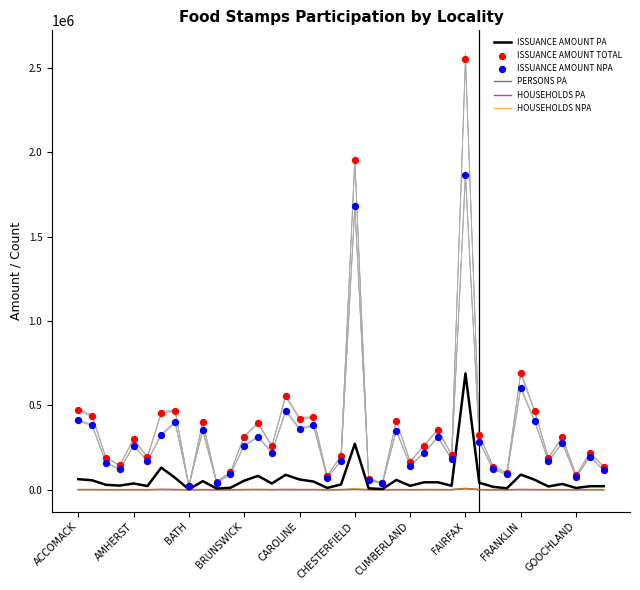

Which series has the largest Y range (max minus min)?

ISSUANCE AMOUNT TOTAL